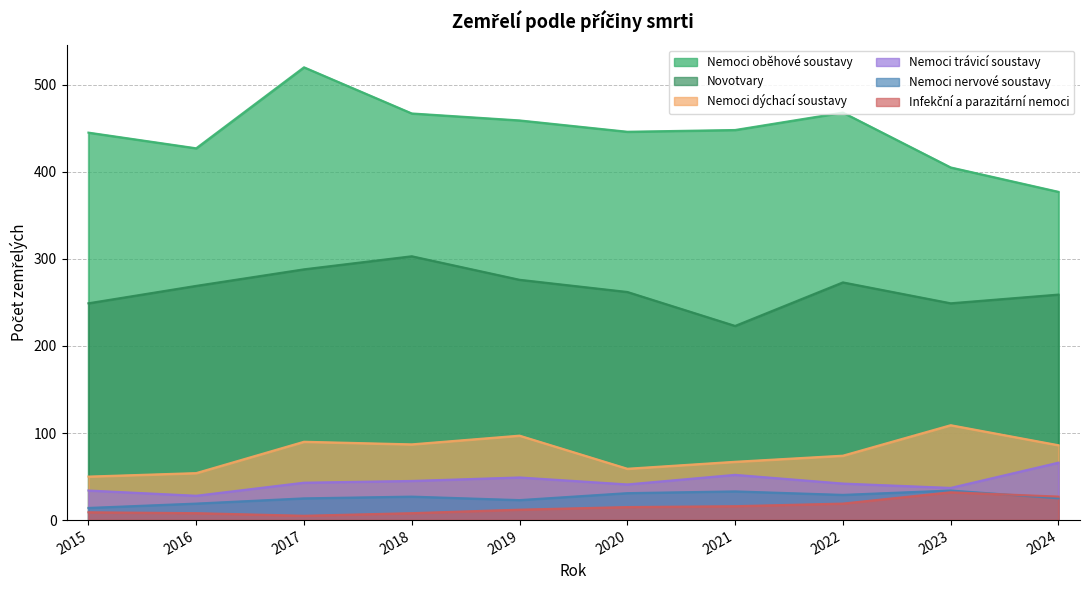

How many interior local peaks does the Nemoci trávicí soustavy series have?

2